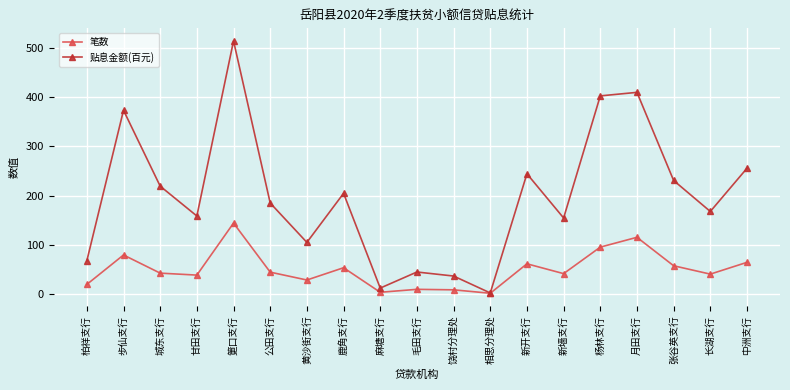

What is the value of the 笔数 point at the 17th from the left?

57.0